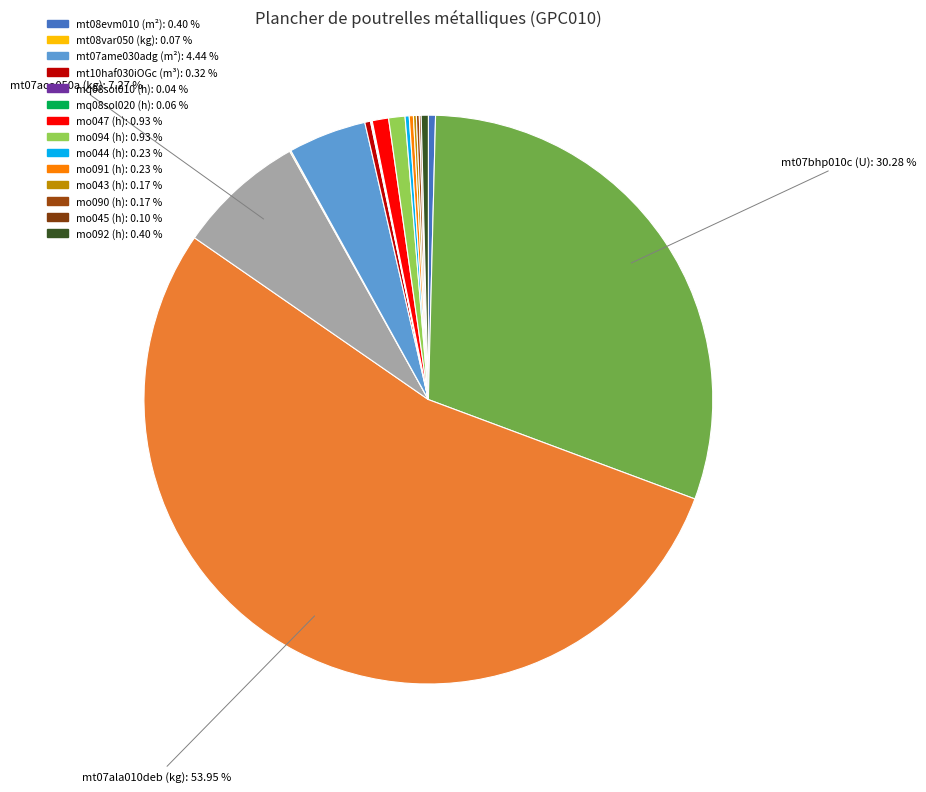

Rank the categories by value from highest to lowest.

mt07ala010deb (kg), mt07bhp010c (U), mt07aco050a (kg), mt07ame030adg (m²), mo047 (h), mo094 (h), mt08evm010 (m²), mo092 (h), mt10haf030iOGc (m³), mo044 (h), mo091 (h), mo043 (h), mo090 (h), mo045 (h), mt08var050 (kg), mq08sol020 (h), mq08sol010 (h)